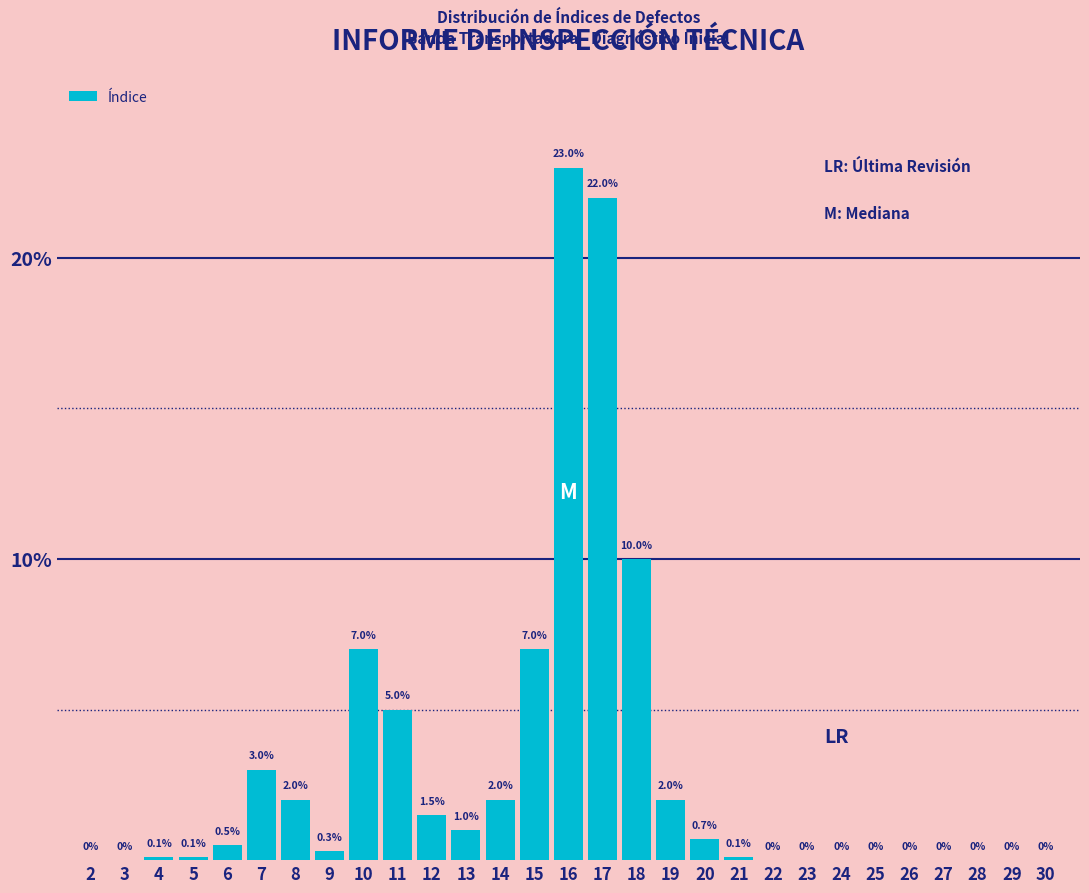

Reading right to left, what are all the values shown in this chart?

30=0.0	29=0.0	28=0.0	27=0.0	26=0.0	25=0.0	24=0.0	23=0.0	22=0.0	21=0.1	20=0.7	19=2.0	18=10.0	17=22.0	16=23.0	15=7.0	14=2.0	13=1.0	12=1.5	11=5.0	10=7.0	9=0.3	8=2.0	7=3.0	6=0.5	5=0.1	4=0.1	3=0.0	2=0.0